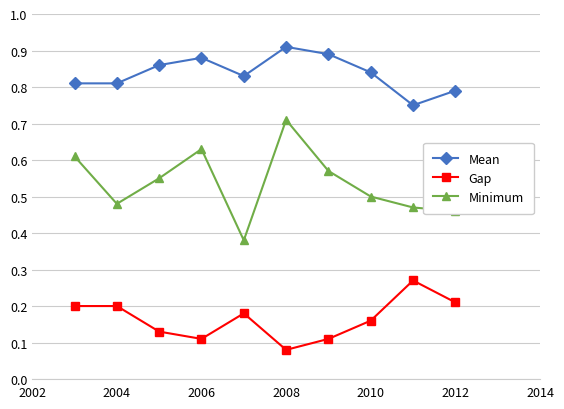

Which series has the widest spread of values?

Minimum